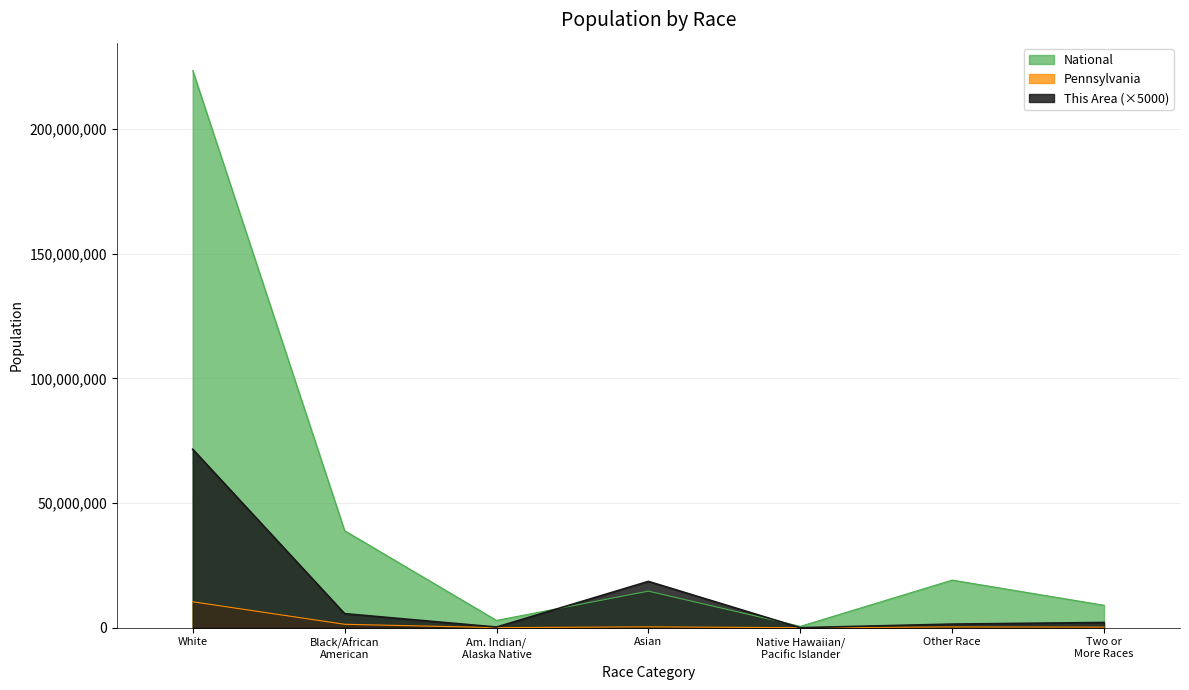

True or false: Pennsylvania has more than 1 points higher than both neighbors.

True